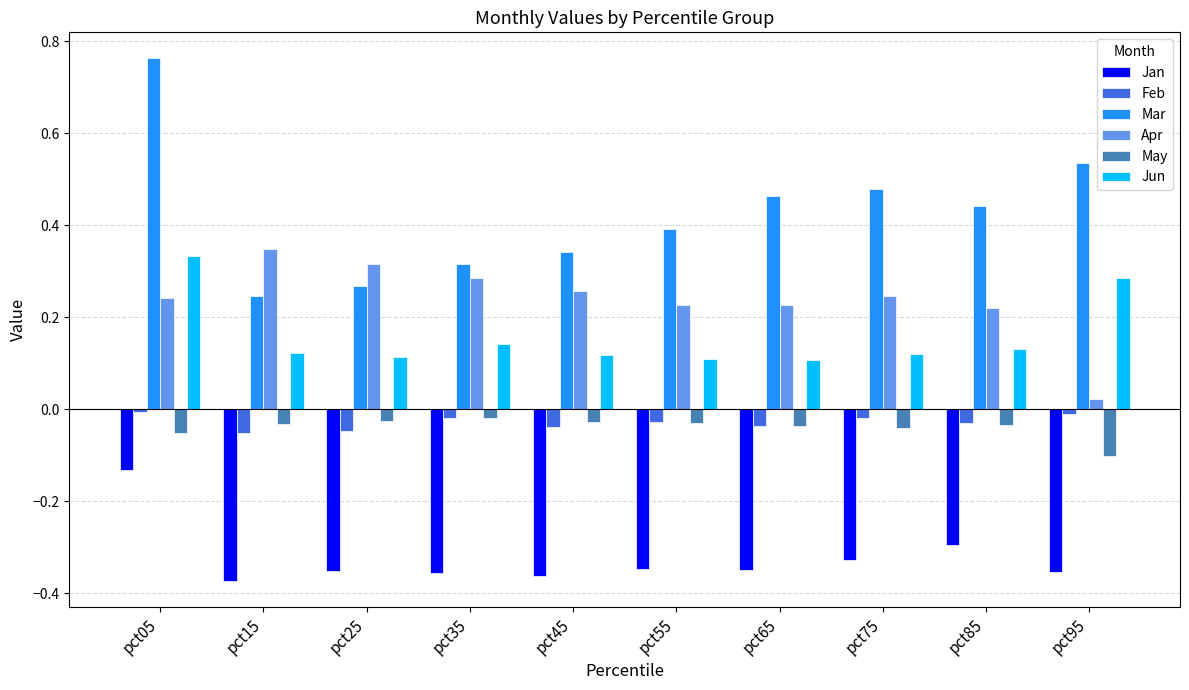

Does the chart contain any negative values?

Yes